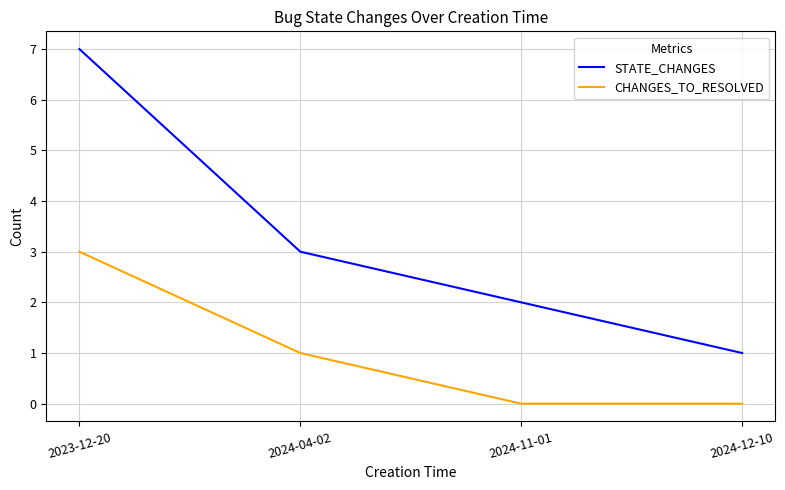

Is it true that CHANGES_TO_RESOLVED equals 5 at 2023-12-20?

False